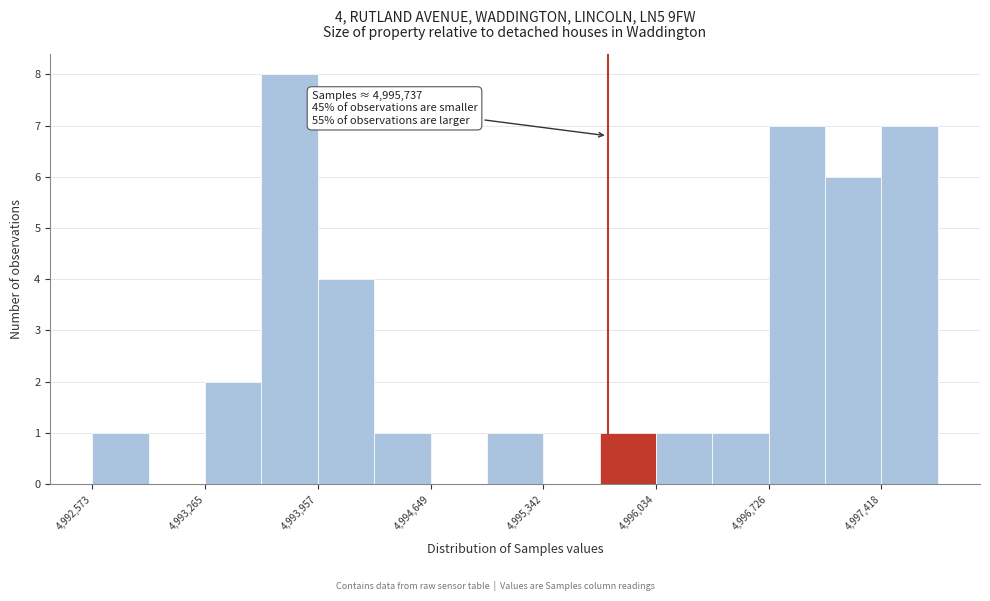

Read against the x-axis, roughly where is the centre of the tallest bar?

4993800